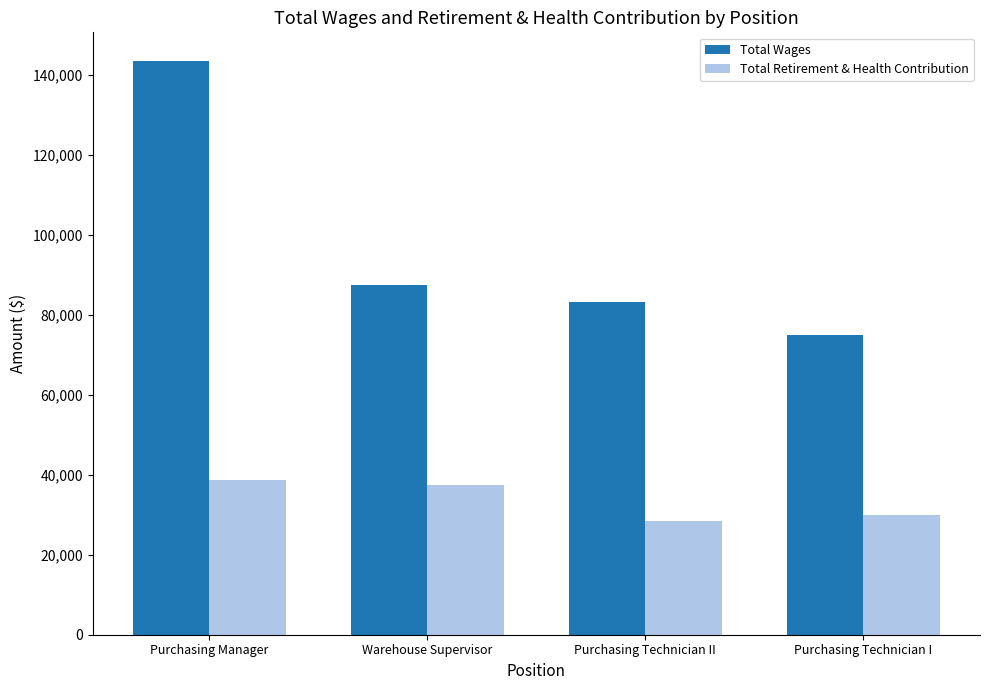

Which series has the largest total across all categories?

Total Wages